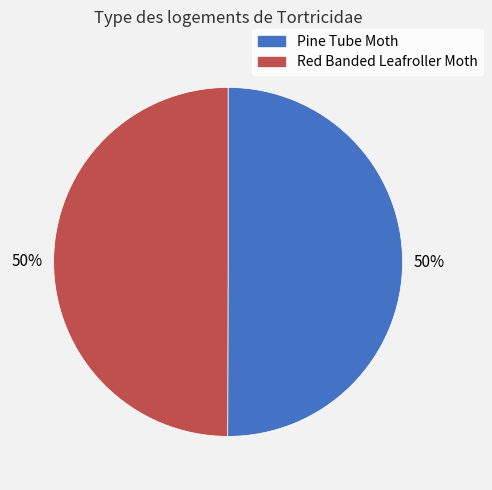

Combined, do Red Banded Leafroller Moth and Pine Tube Moth account for over 50%?

Yes